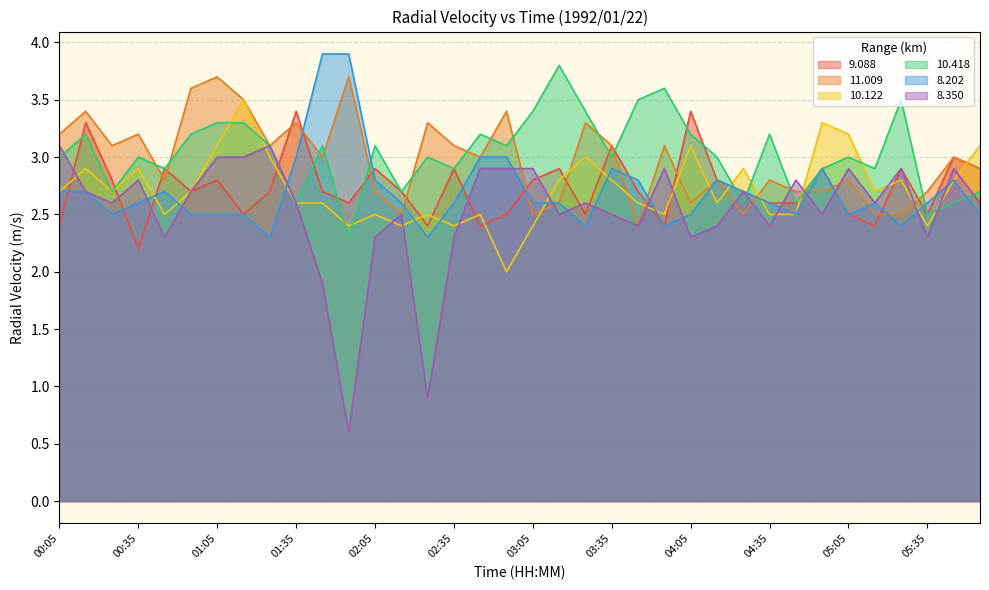

Which series has the largest range (max minus min)?

8.350